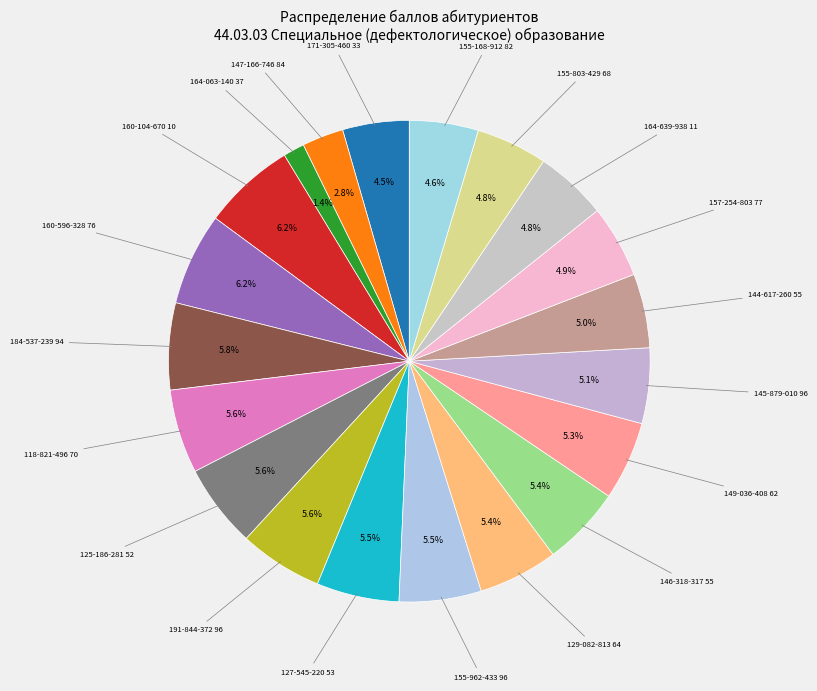

Count the number of slices in the pie.

20